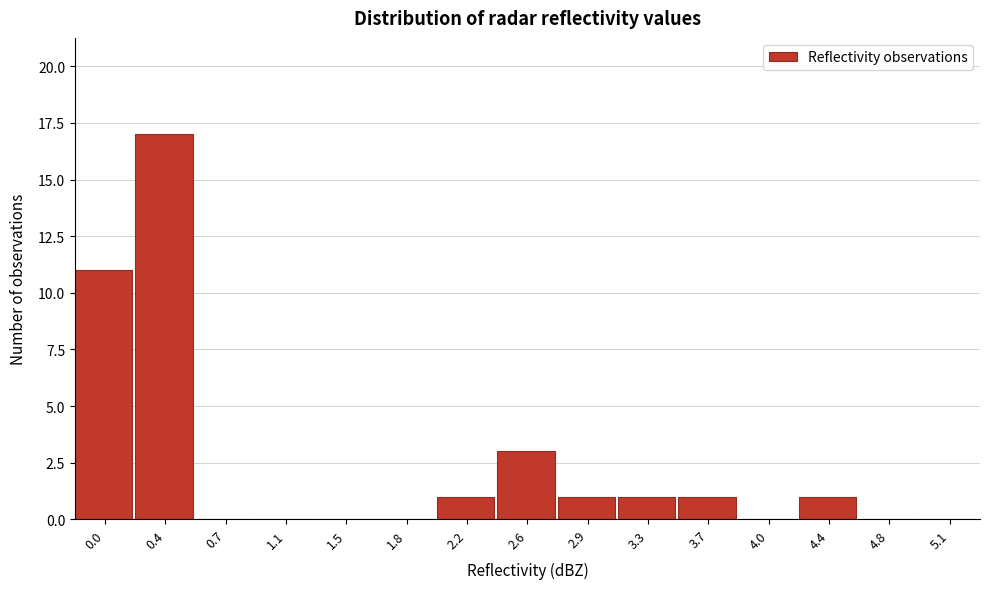

Reading right to left, extract all data points from this chart.

5.1=0	4.8=0	4.4=1	4.0=0	3.7=1	3.3=1	2.9=1	2.6=3	2.2=1	1.8=0	1.5=0	1.1=0	0.7=0	0.4=17	0.0=11